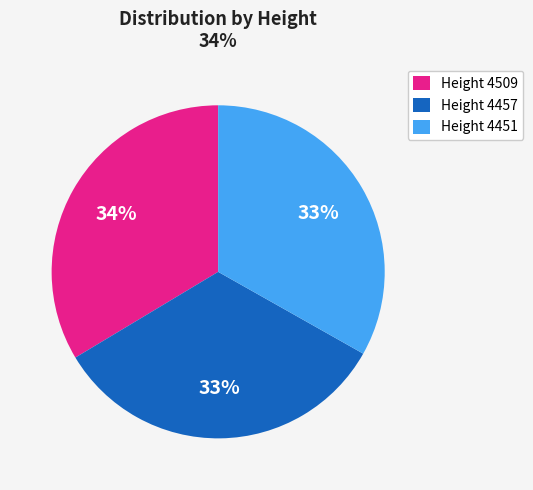

To the nearest percent, what percentage of the pie is Height 4451?

33%